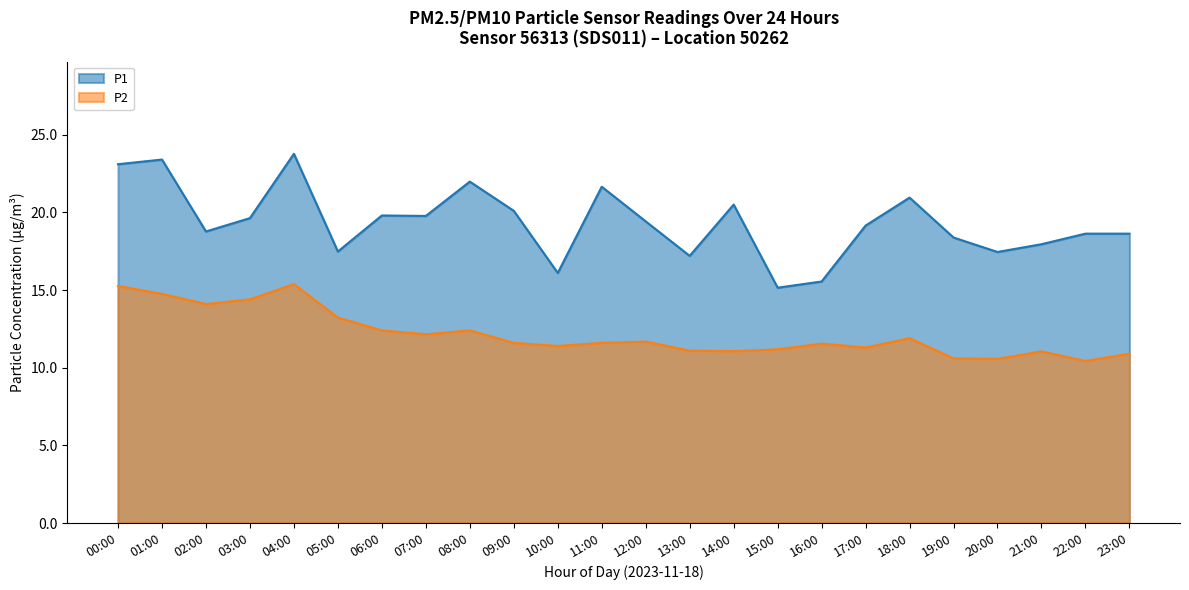

What position from the left is 00:00?

1